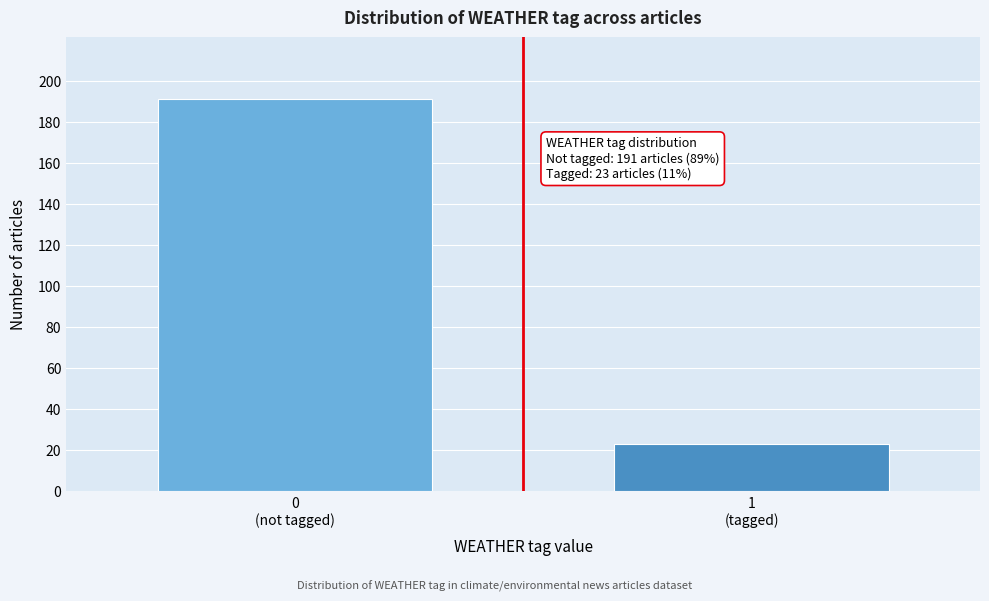

Reading right to left, transcribe all the data shown in this chart.

23	191